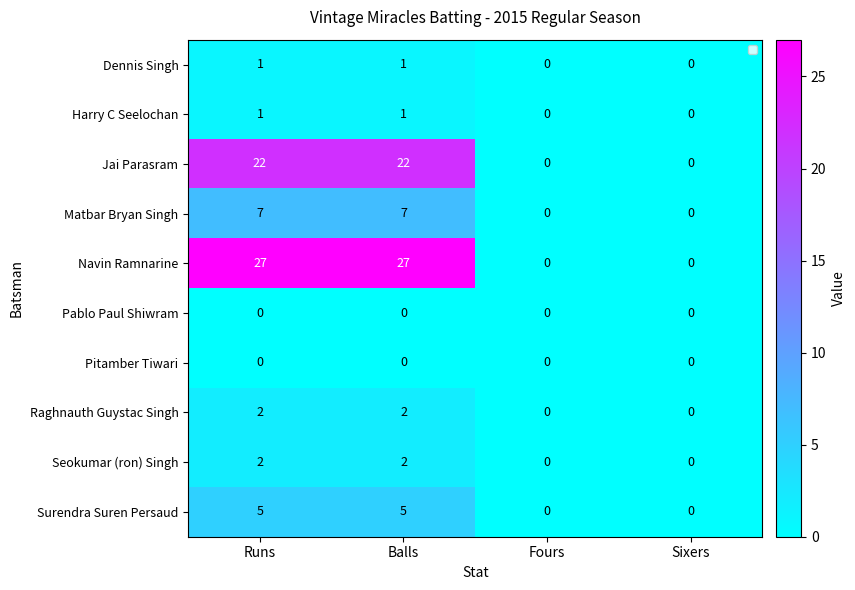

At which category is the sum across all series the highest?

Runs